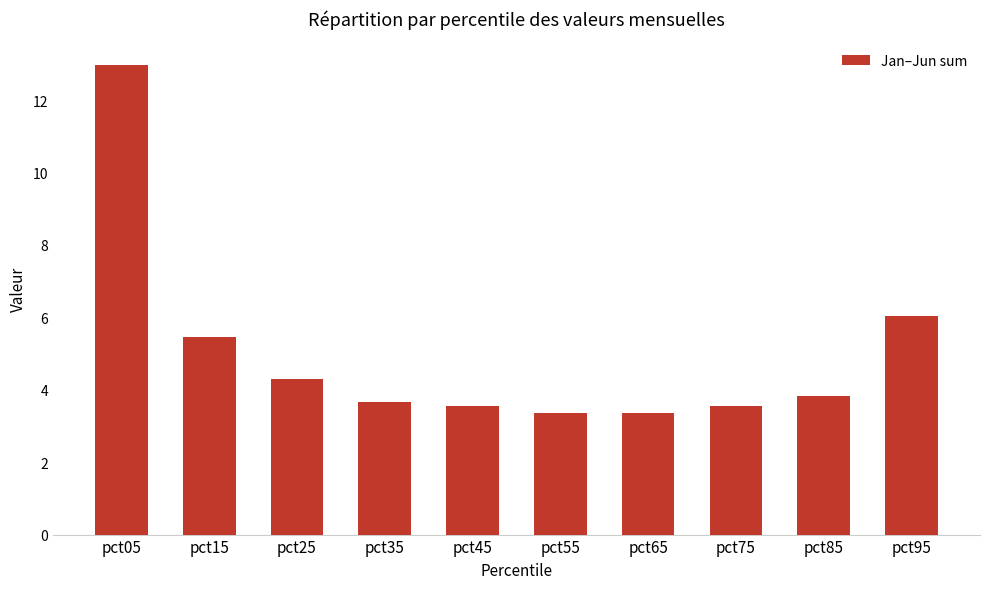

What is the minimum value shown in the chart?

3.4